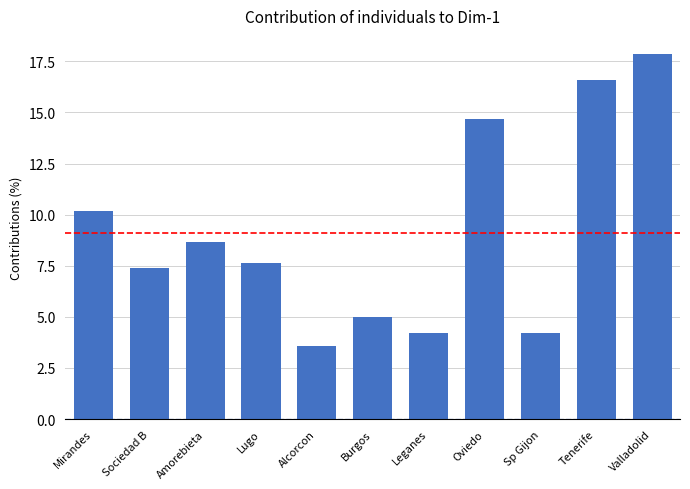

How many data points are less than 7?

4